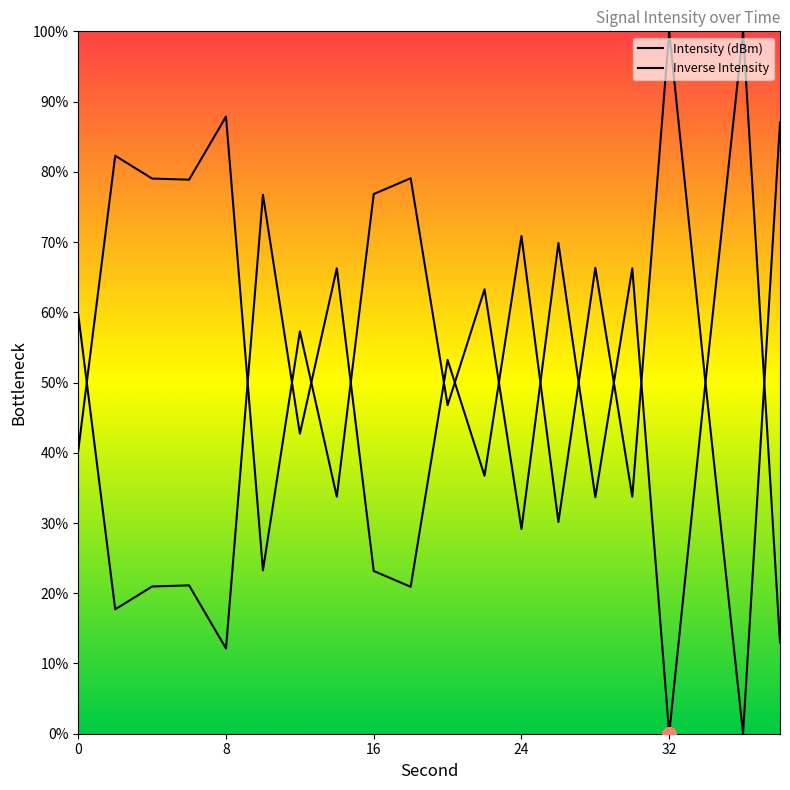

Does the chart have visible grid lines?

No